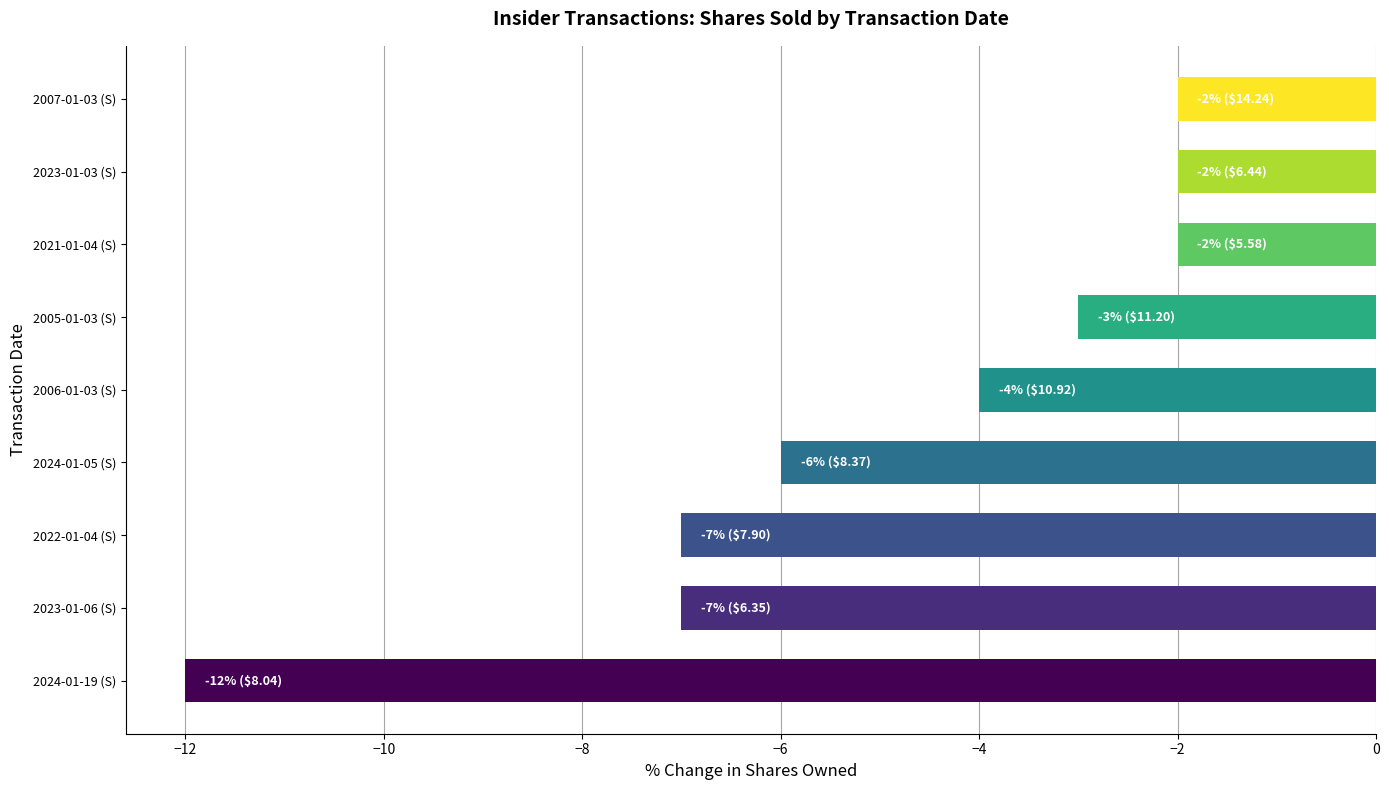

Reading top to bottom, list all the values displayed in this chart.

2007-01-03 (S)=-2	2023-01-03 (S)=-2	2021-01-04 (S)=-2	2005-01-03 (S)=-3	2006-01-03 (S)=-4	2024-01-05 (S)=-6	2022-01-04 (S)=-7	2023-01-06 (S)=-7	2024-01-19 (S)=-12